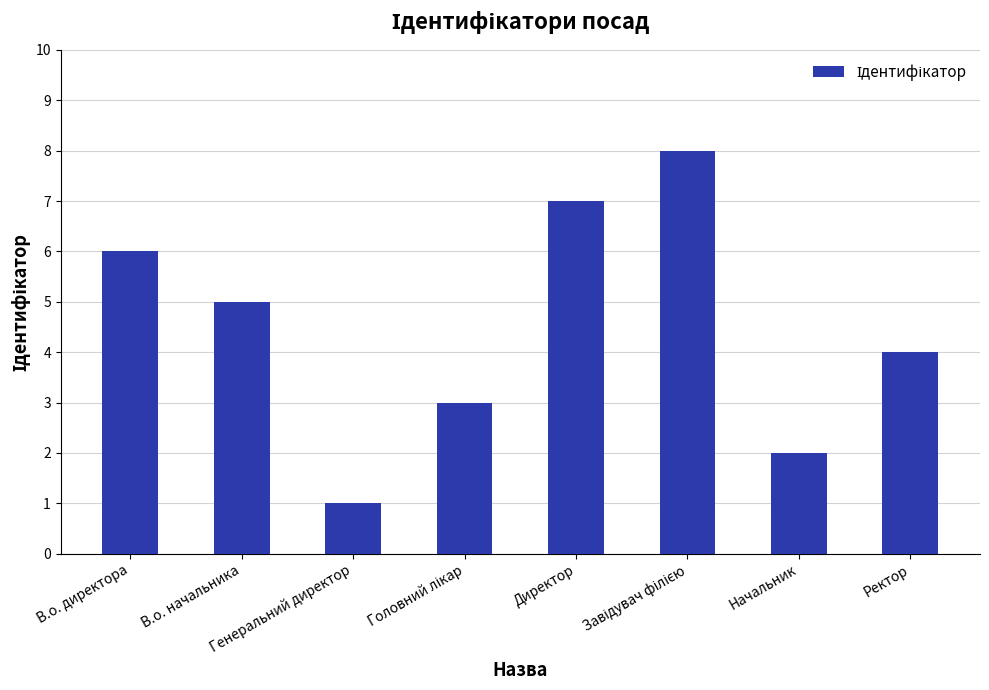

What is the difference between the maximum and minimum values?

7